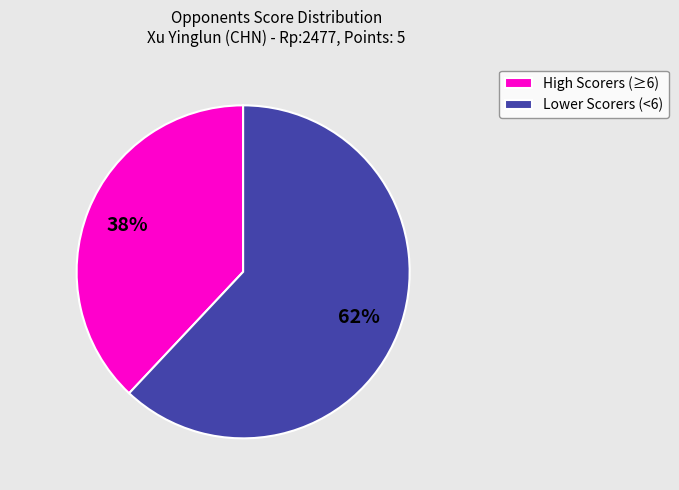

Which has a higher value, High Scorers (≥6) or Lower Scorers (<6)?

Lower Scorers (<6)